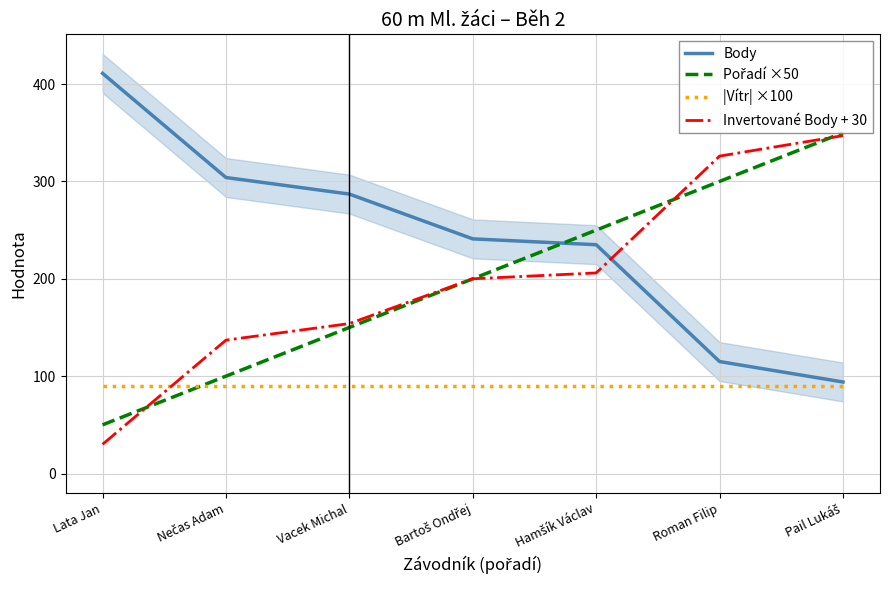

What is the average value of the Body series?

241